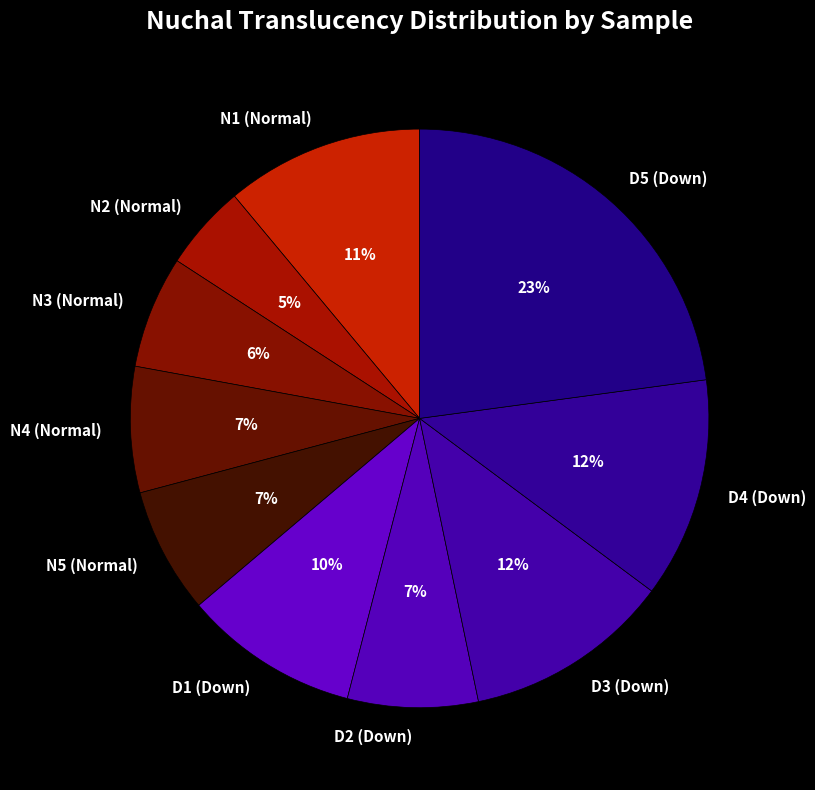

To the nearest percent, what percentage of the pie is D1 (Down)?

10%